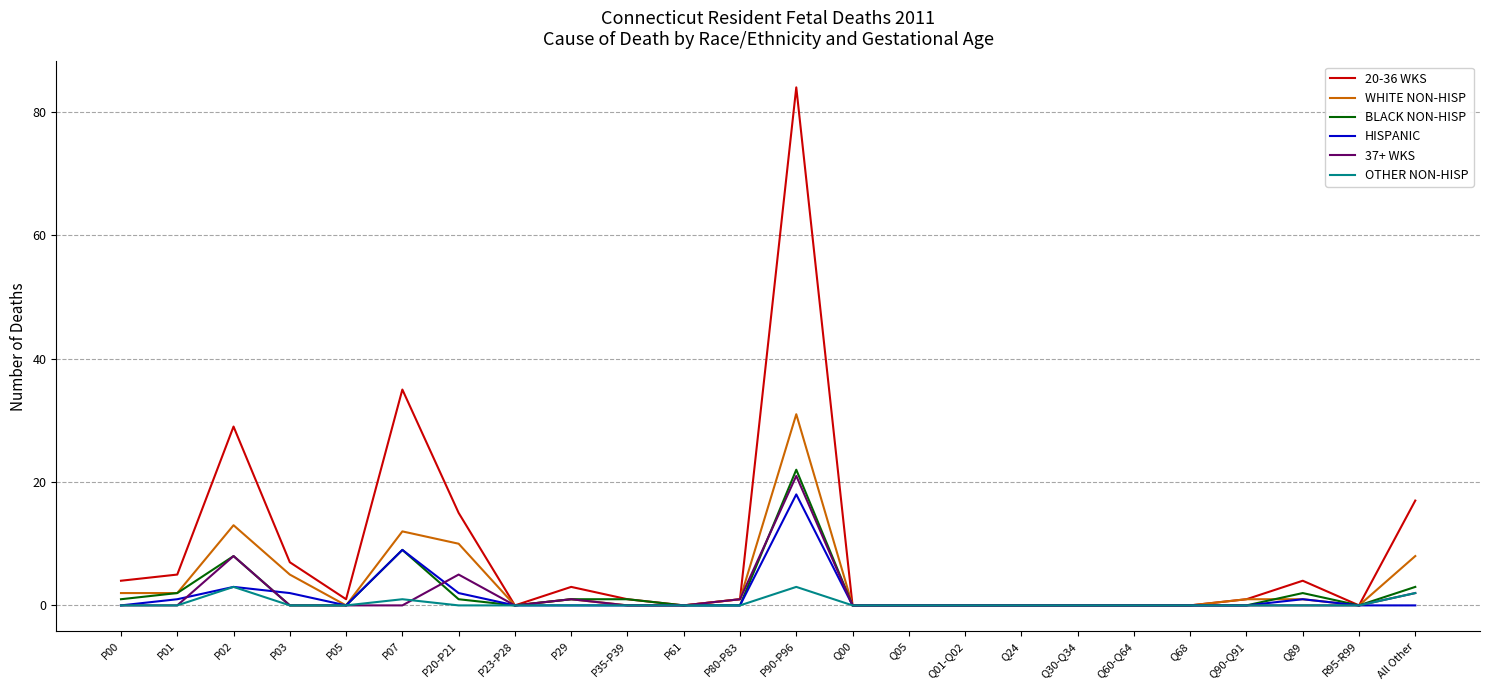

Reading left to right, transcribe all the data shown in this chart.

20-36 WKS: P00=4	P01=5	P02=29	P03=7	P05=1	P07=35	P20-P21=15	P23-P28=0	P29=3	P35-P39=1	P61=0	P80-P83=1	P90-P96=84	Q00=0	Q05=0	Q01-Q02=0	Q24=0	Q30-Q34=0	Q60-Q64=0	Q68=0	Q90-Q91=1	Q89=4	R95-R99=0	All Other=17
WHITE NON-HISP: P00=2	P01=2	P02=13	P03=5	P05=0	P07=12	P20-P21=10	P23-P28=0	P29=1	P35-P39=0	P61=0	P80-P83=1	P90-P96=31	Q00=0	Q05=0	Q01-Q02=0	Q24=0	Q30-Q34=0	Q60-Q64=0	Q68=0	Q90-Q91=1	Q89=1	R95-R99=0	All Other=8
BLACK NON-HISP: P00=1	P01=2	P02=8	P03=0	P05=0	P07=9	P20-P21=1	P23-P28=0	P29=1	P35-P39=1	P61=0	P80-P83=0	P90-P96=22	Q00=0	Q05=0	Q01-Q02=0	Q24=0	Q30-Q34=0	Q60-Q64=0	Q68=0	Q90-Q91=0	Q89=2	R95-R99=0	All Other=3
HISPANIC: P00=0	P01=1	P02=3	P03=2	P05=0	P07=9	P20-P21=2	P23-P28=0	P29=0	P35-P39=0	P61=0	P80-P83=0	P90-P96=18	Q00=0	Q05=0	Q01-Q02=0	Q24=0	Q30-Q34=0	Q60-Q64=0	Q68=0	Q90-Q91=0	Q89=1	R95-R99=0	All Other=0
37+ WKS: P00=0	P01=0	P02=8	P03=0	P05=0	P07=0	P20-P21=5	P23-P28=0	P29=1	P35-P39=0	P61=0	P80-P83=1	P90-P96=21	Q00=0	Q05=0	Q01-Q02=0	Q24=0	Q30-Q34=0	Q60-Q64=0	Q68=0	Q90-Q91=0	Q89=0	R95-R99=0	All Other=2
OTHER NON-HISP: P00=0	P01=0	P02=3	P03=0	P05=0	P07=1	P20-P21=0	P23-P28=0	P29=0	P35-P39=0	P61=0	P80-P83=0	P90-P96=3	Q00=0	Q05=0	Q01-Q02=0	Q24=0	Q30-Q34=0	Q60-Q64=0	Q68=0	Q90-Q91=0	Q89=0	R95-R99=0	All Other=2